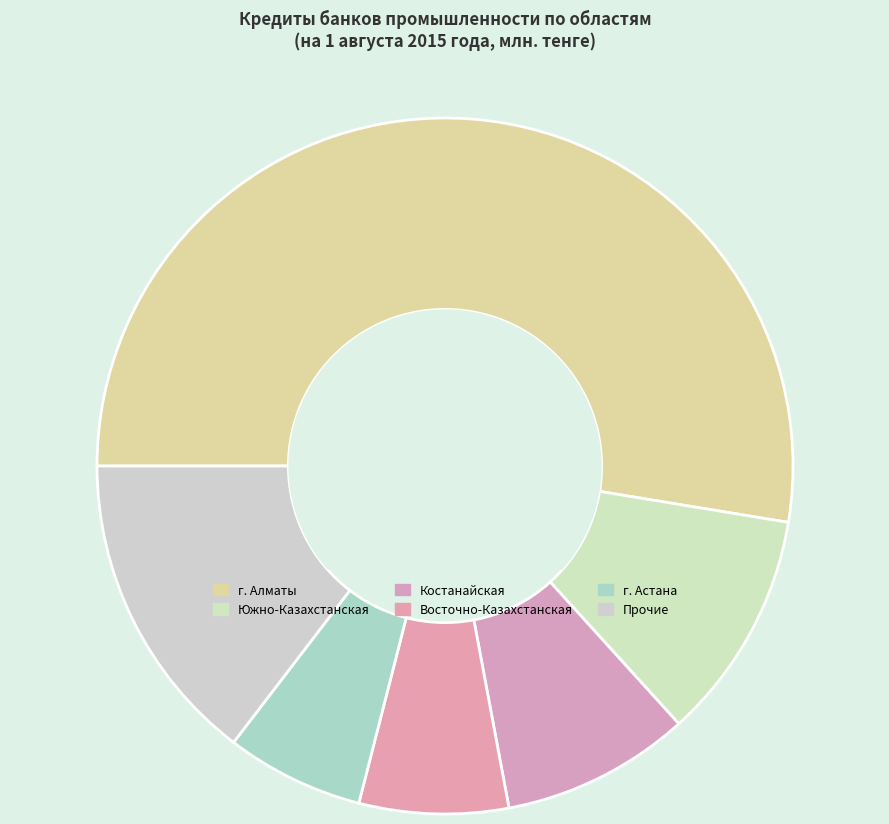

What is the largest slice in the pie chart?

г. Алматы